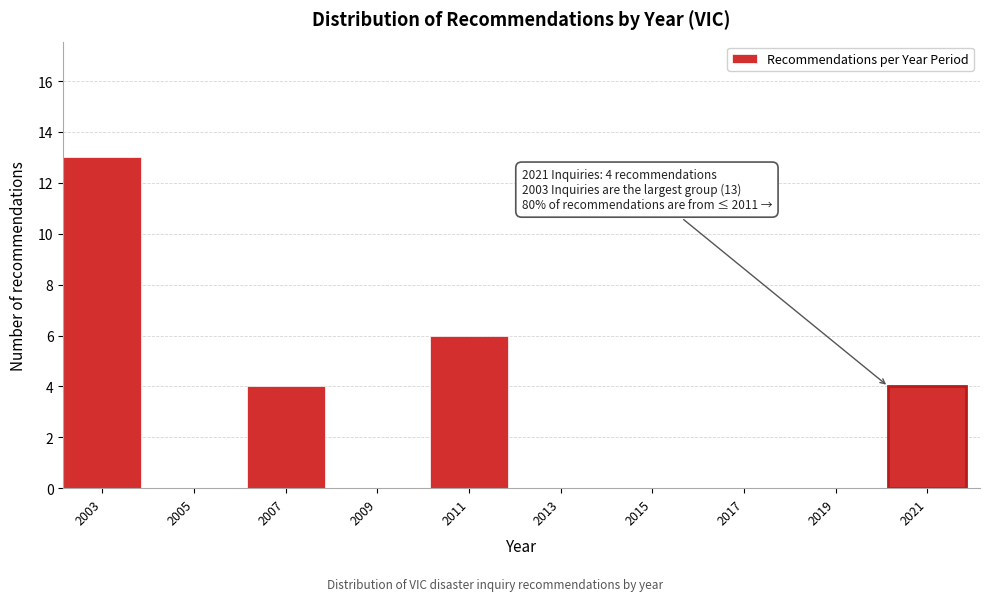

Reading right to left, list all the values displayed in this chart.

2021=4	2019=0	2017=0	2015=0	2013=0	2011=6	2009=0	2007=4	2005=0	2003=13